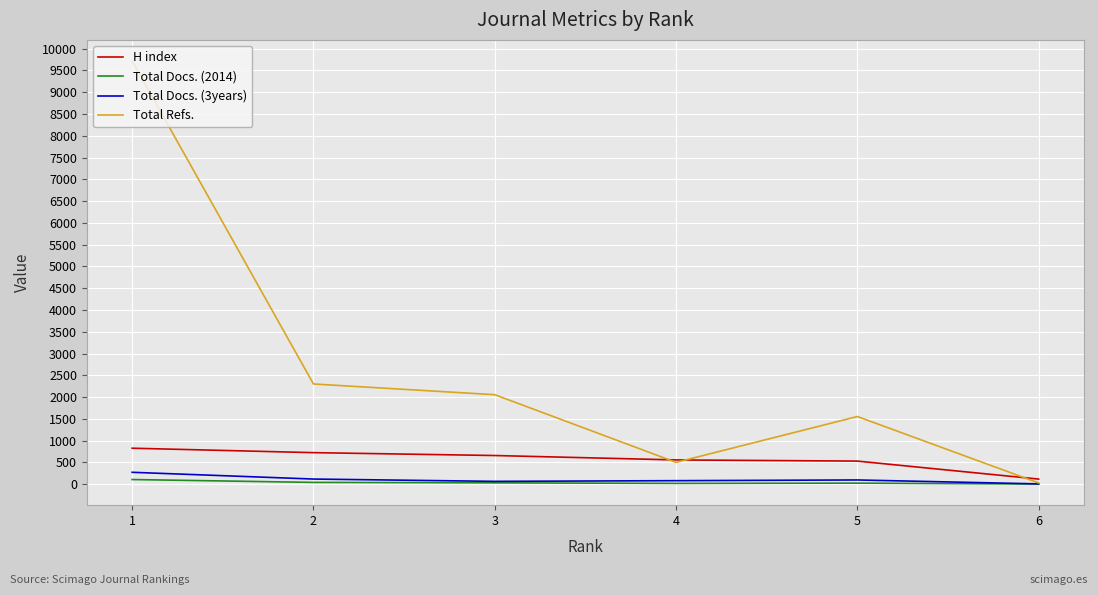

Is the value of Total Docs. (3years) at 1 greater than the value of H index at 5?

No